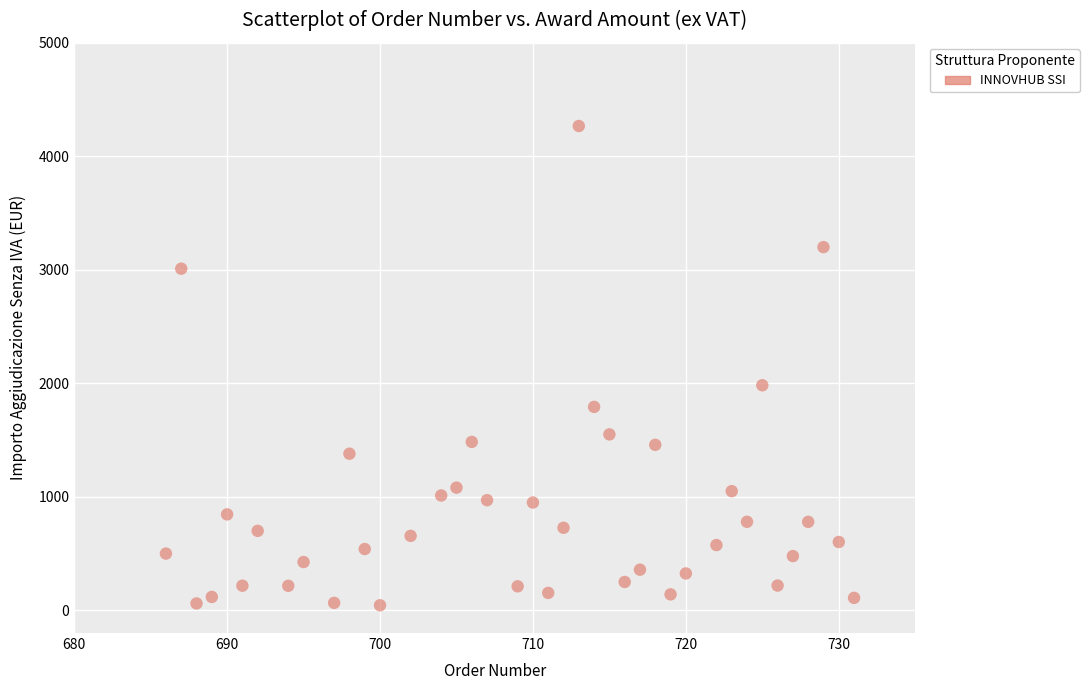

What Y value in the scatter plot is closest to 2155?

1983.0